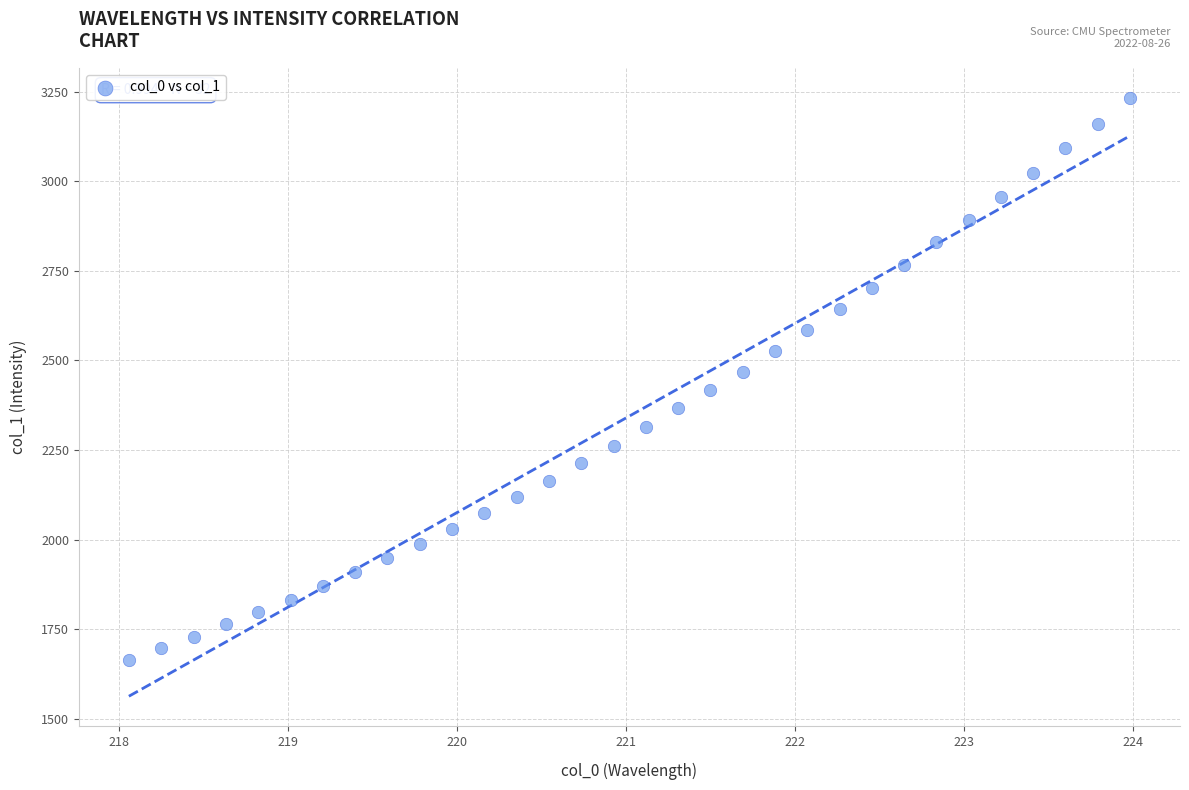

What is the range of X values (max minus min)?

5.9